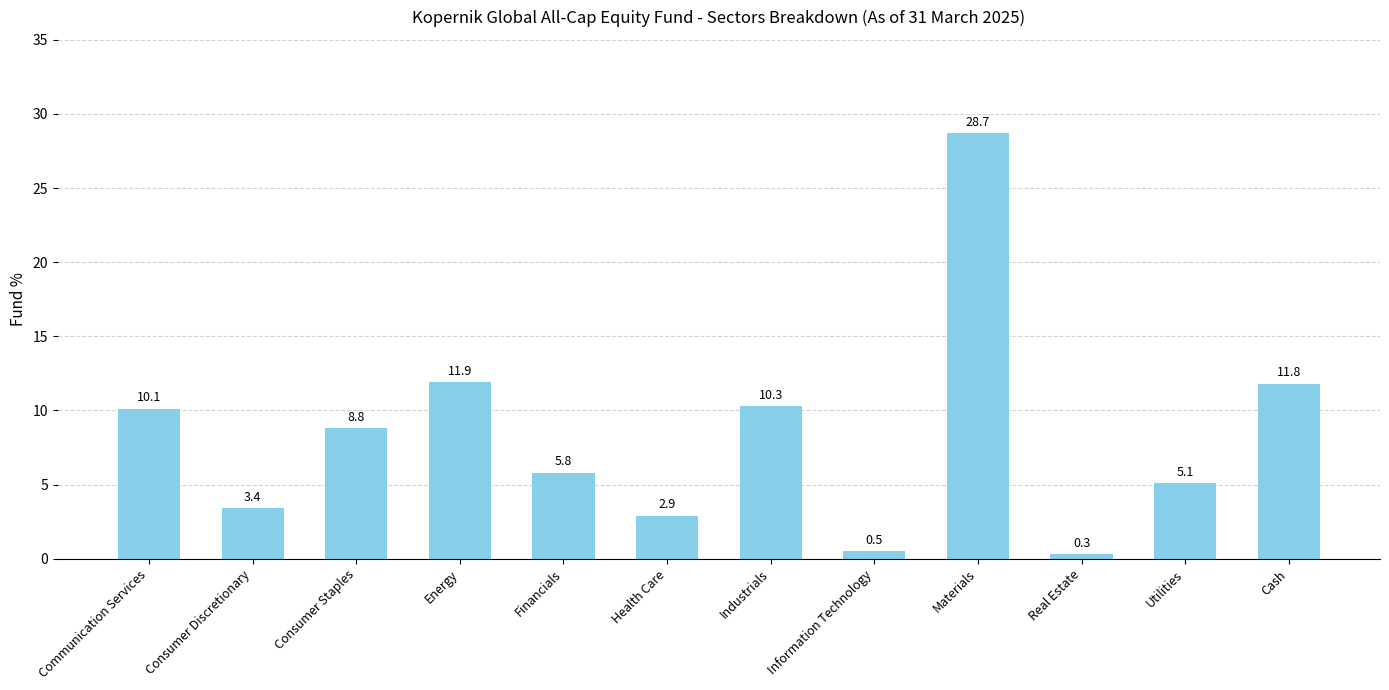

What is the label of the 10th bar from the left?

Real Estate